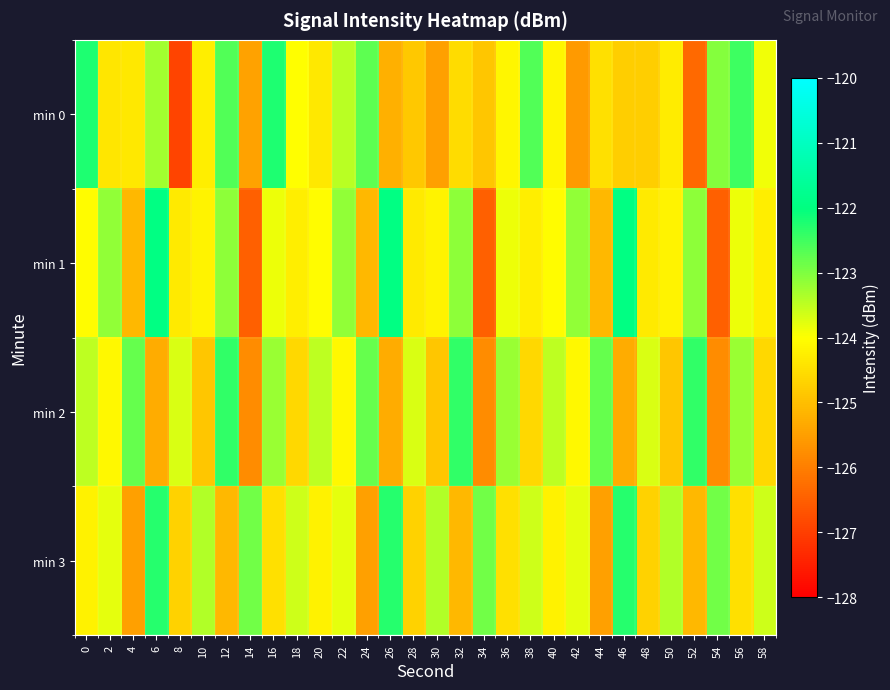

What is the total value across all series at 14?

-500.7